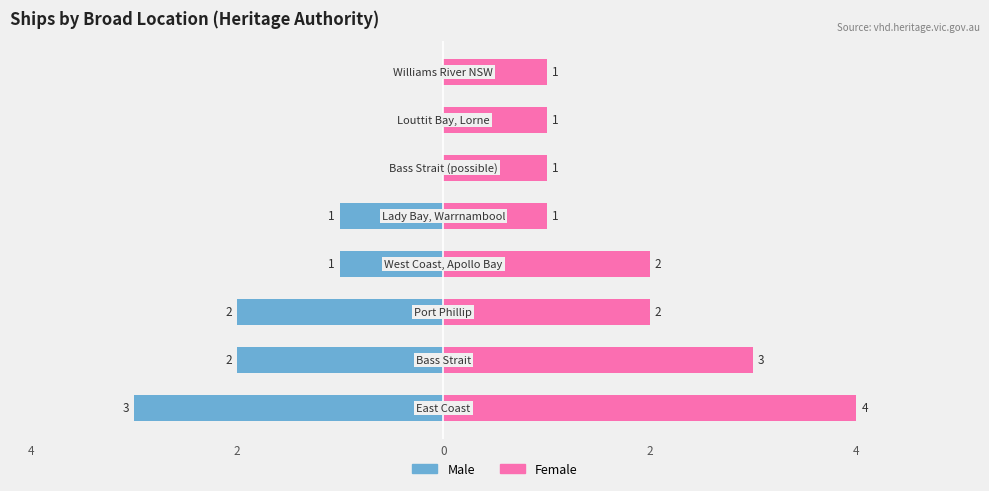

Which series has the largest range (max minus min)?

Male